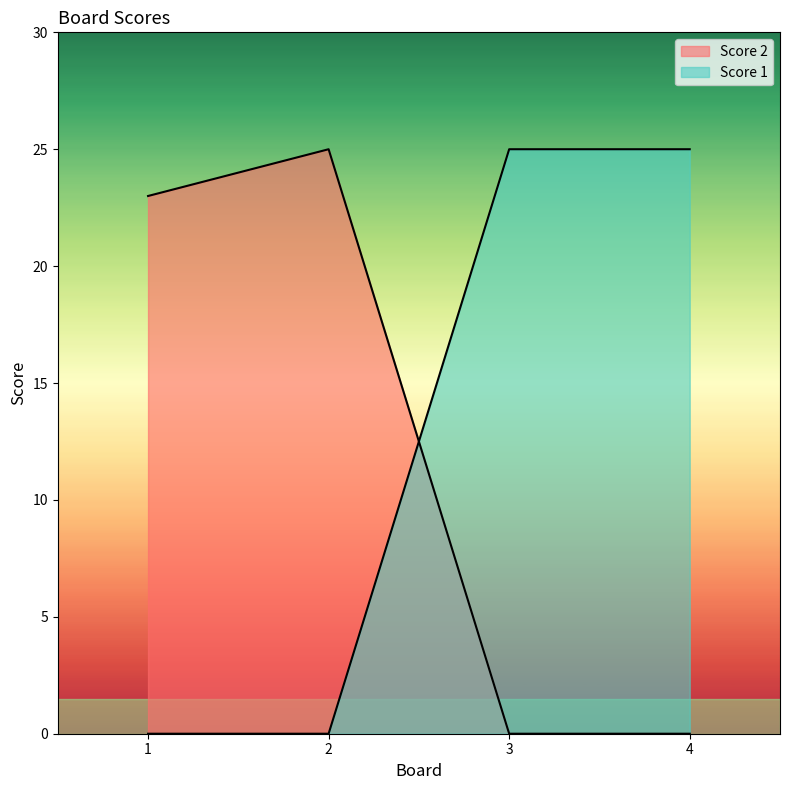

Which series has the largest total across all categories?

Score 1